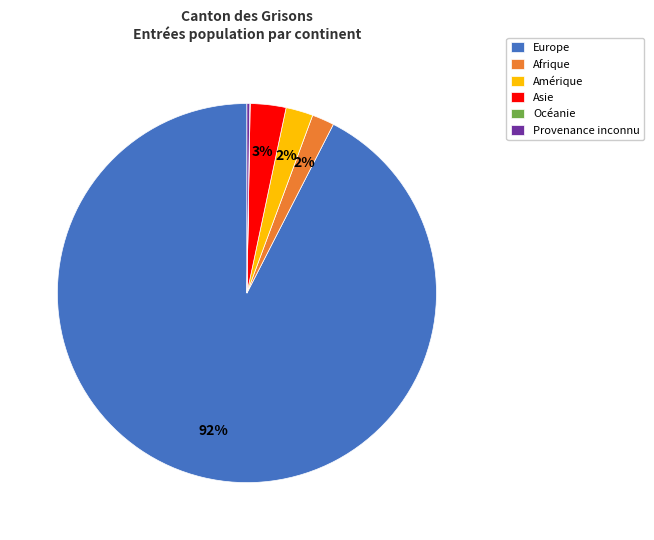

Does Europe represent more than half of the total?

Yes